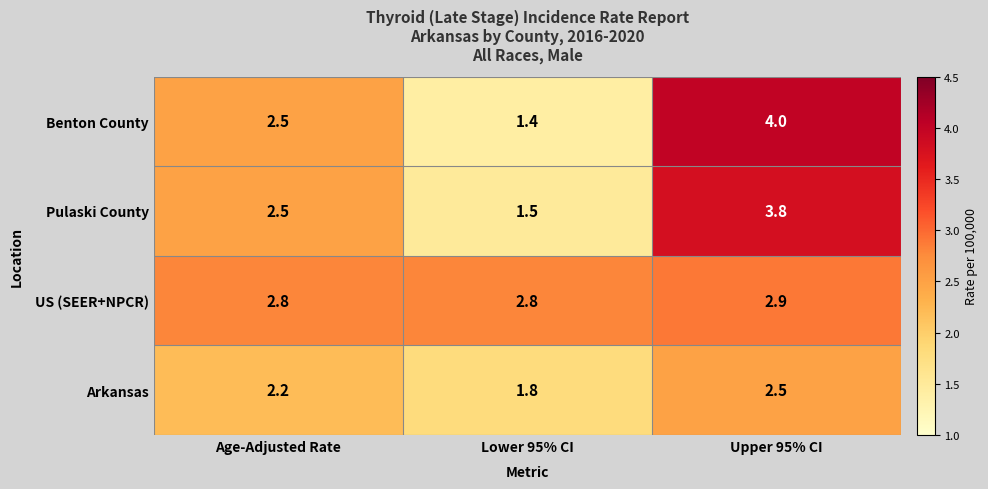

Rank the series by their maximum value, from highest to lowest.

Benton County, Pulaski County, US (SEER+NPCR), Arkansas